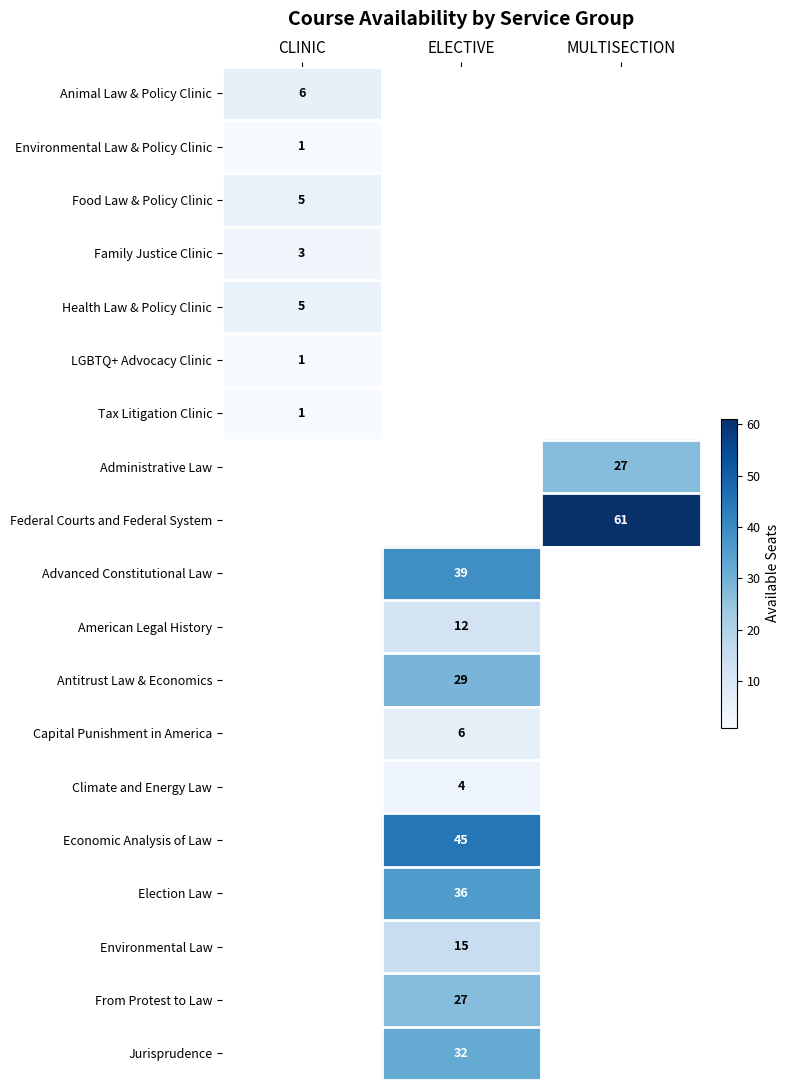

The value of Environmental Law at ELECTIVE is 24. True or false?

False